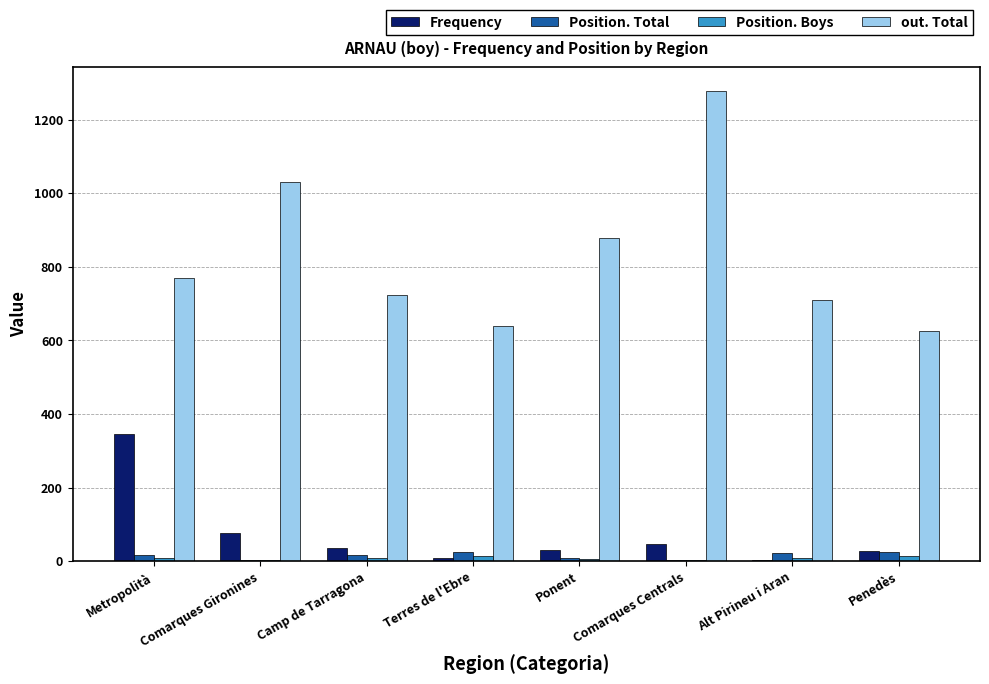

What is the maximum value shown in the chart?

1279